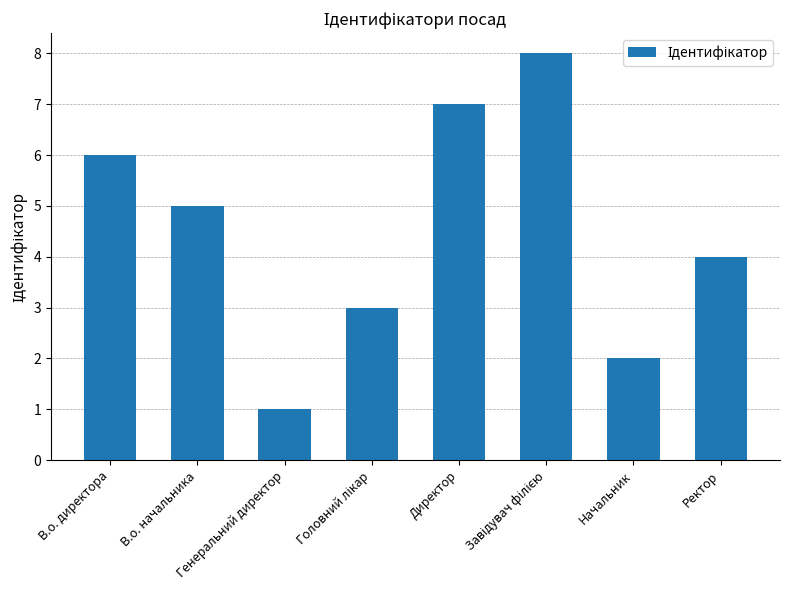

Count the values in the range 3 to 7.

5